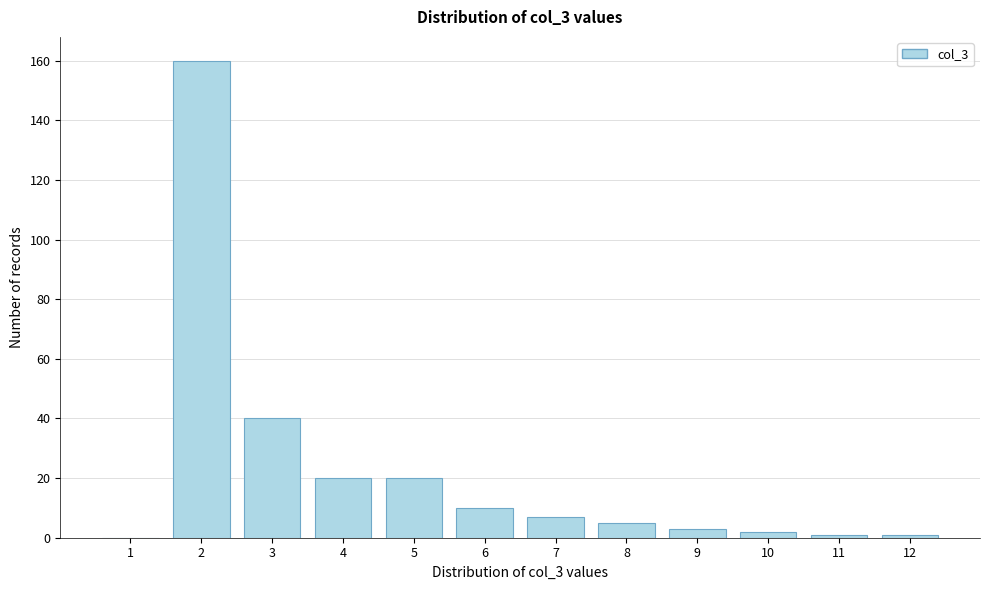

Reading left to right, transcribe all the data shown in this chart.

1=0	2=160	3=40	4=20	5=20	6=10	7=7	8=5	9=3	10=2	11=1	12=1